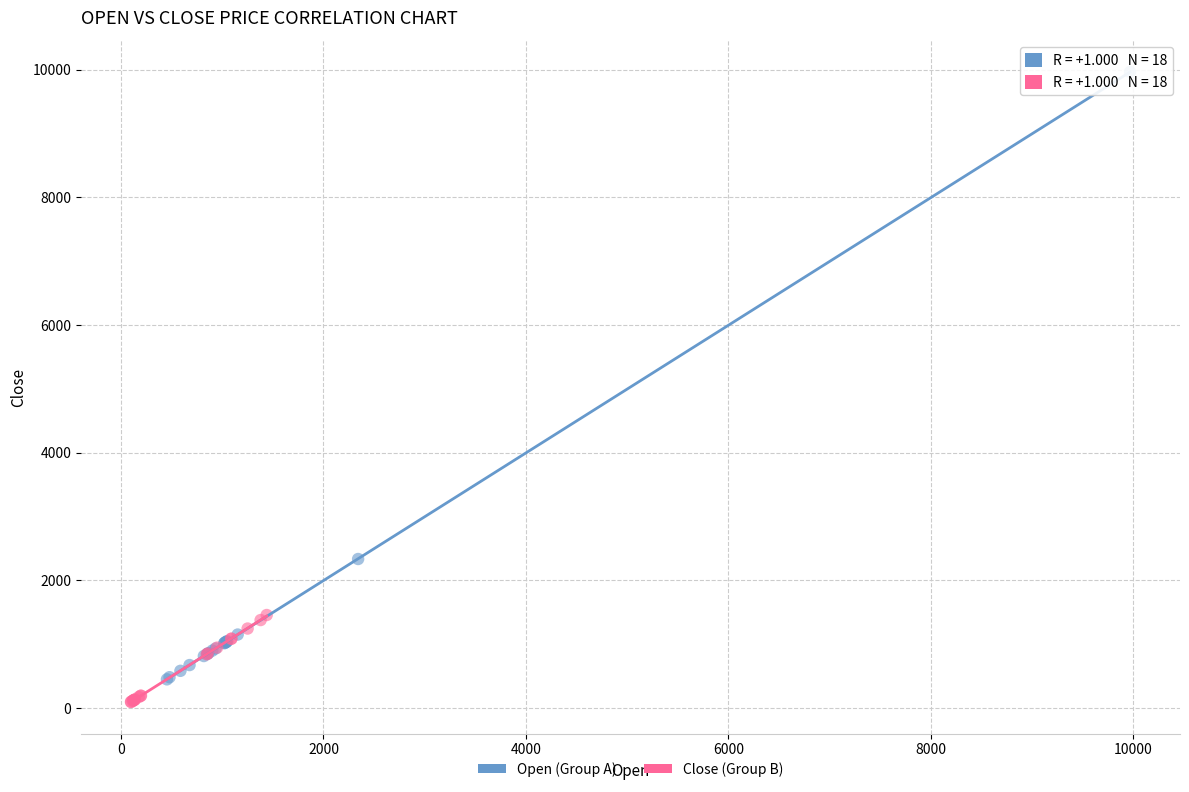

Which series contains the highest Y value?

Open (Group A)